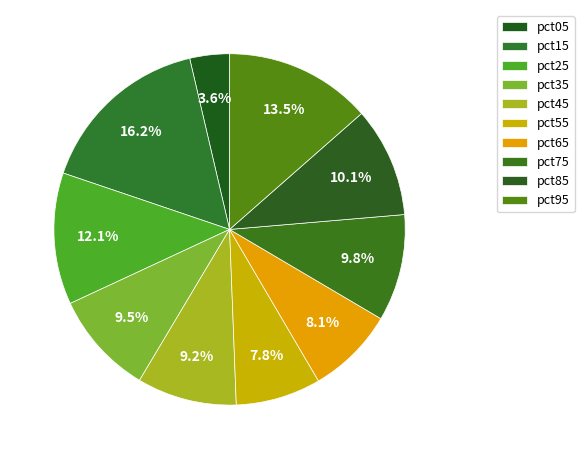

What is the change in value from pct15 to pct85?

-0.3